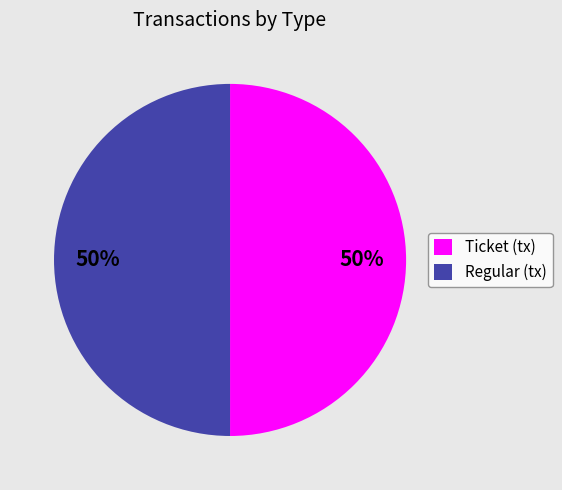

Count the number of slices in the pie.

2